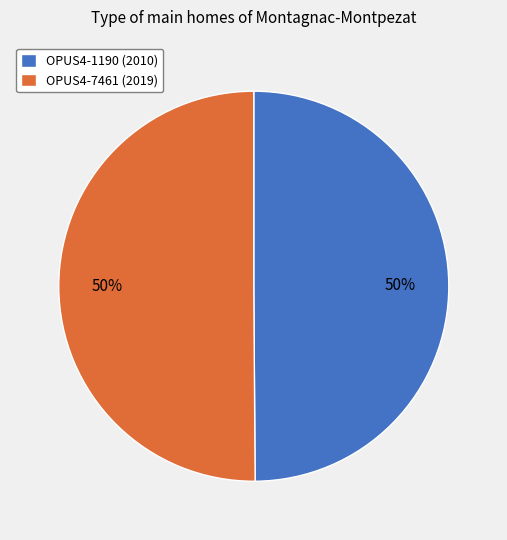

To the nearest percent, what portion does OPUS4-1190 (2010) represent?

50%